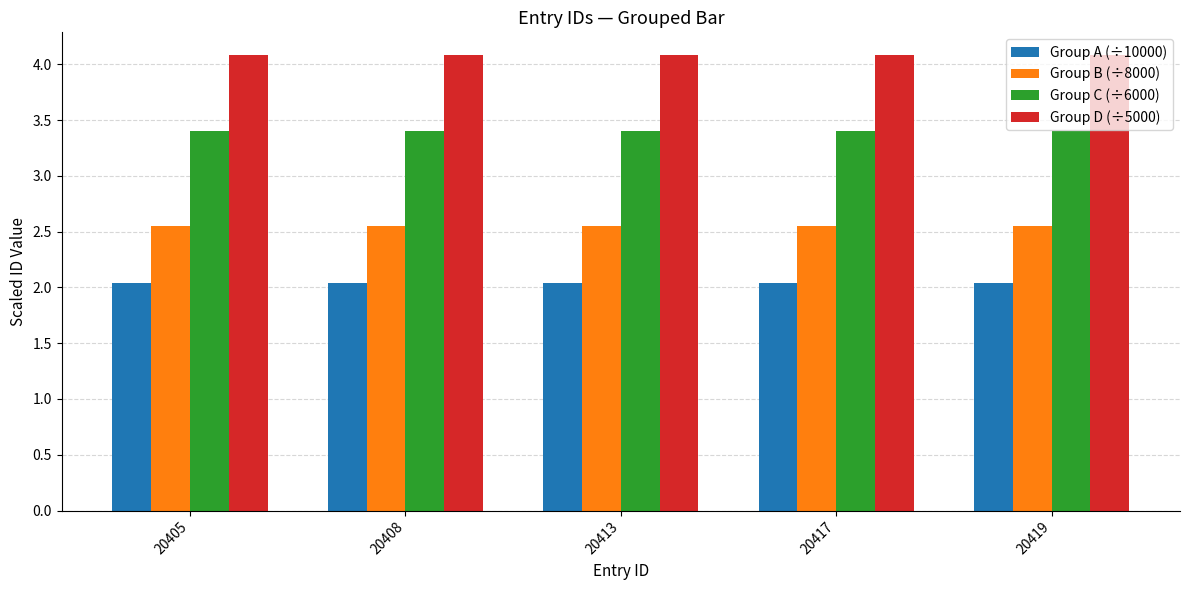

At how many categories does at least one series exceed 3?

5